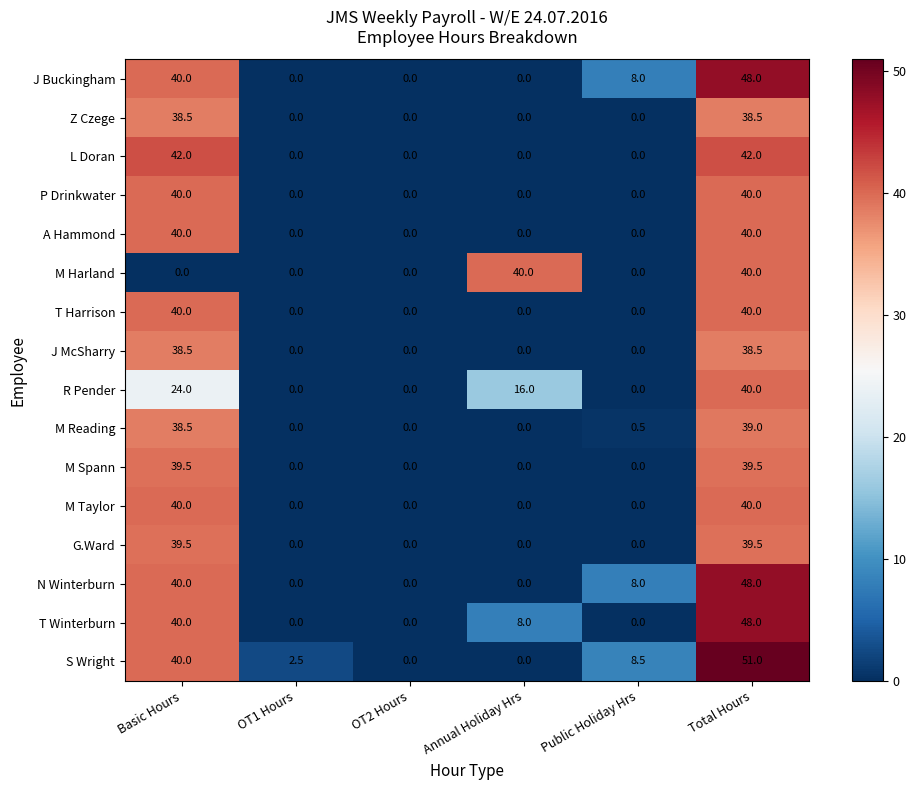

Which series has the largest total across all categories?

S Wright